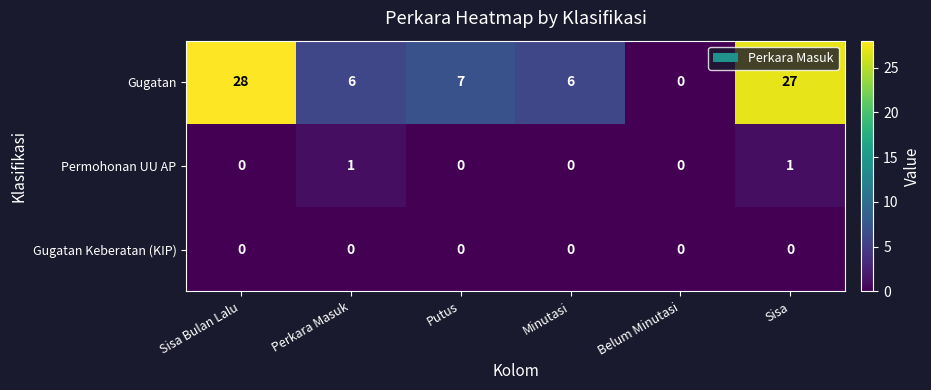

What is the total value across all series at Sisa?

28